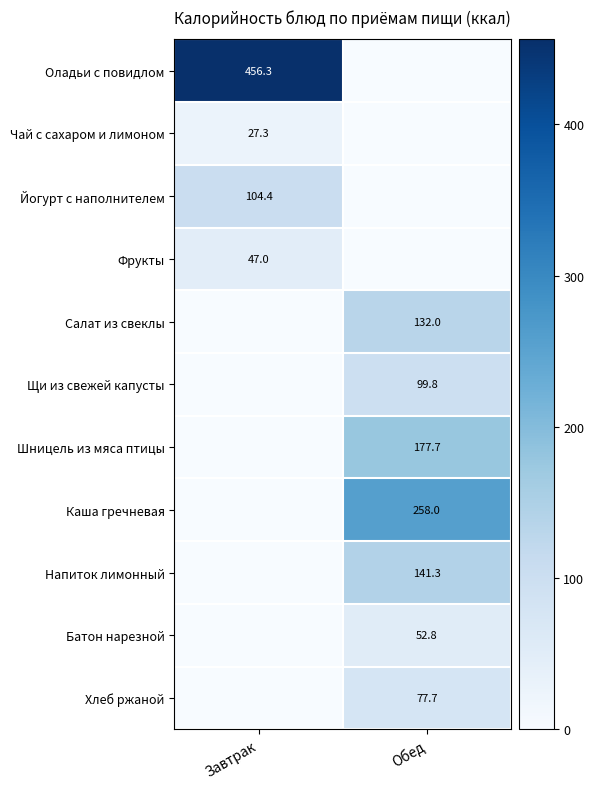

The Щи из свежей капусты series shows 49.8 at Обед. True or false?

False